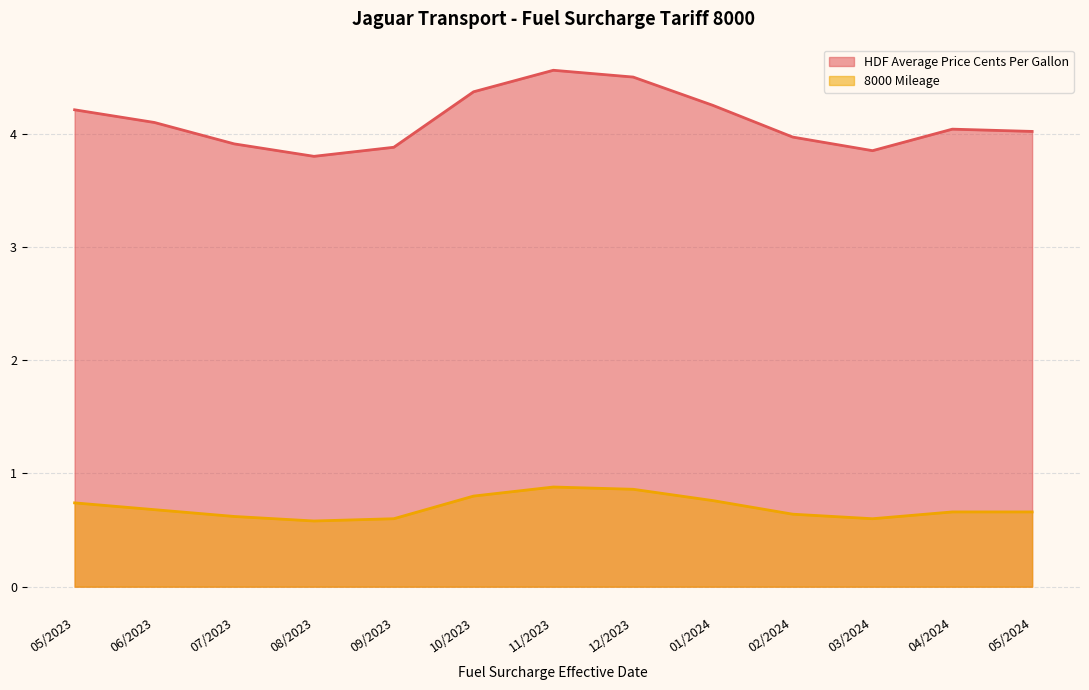

At 10/2023, list the series in order from largest to smallest.

HDF Average Price Cents Per Gallon, 8000 Mileage